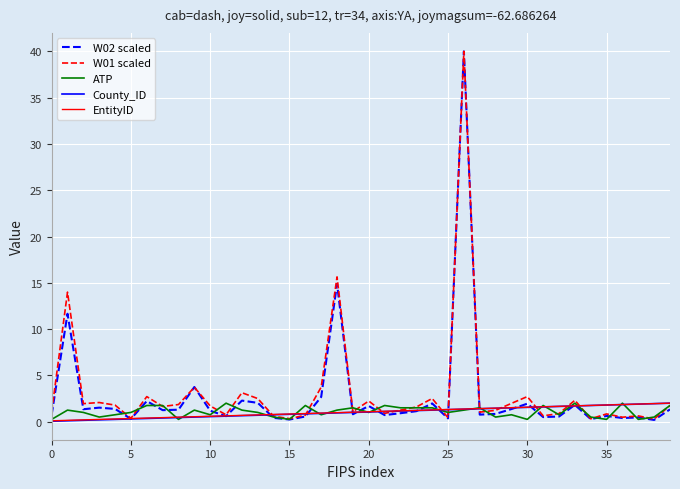

What is the difference between the second highest and minimum values in the ATP series?

1.8